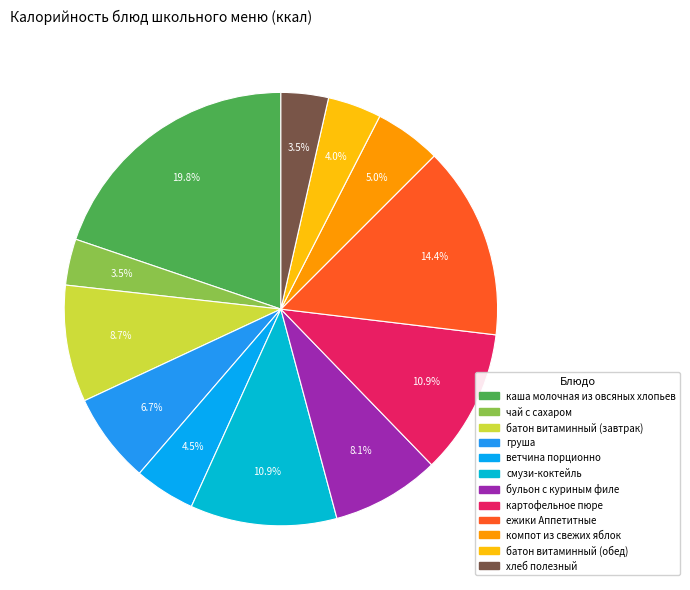

To the nearest percent, what percentage of the pie is батон витаминный (завтрак)?

9%